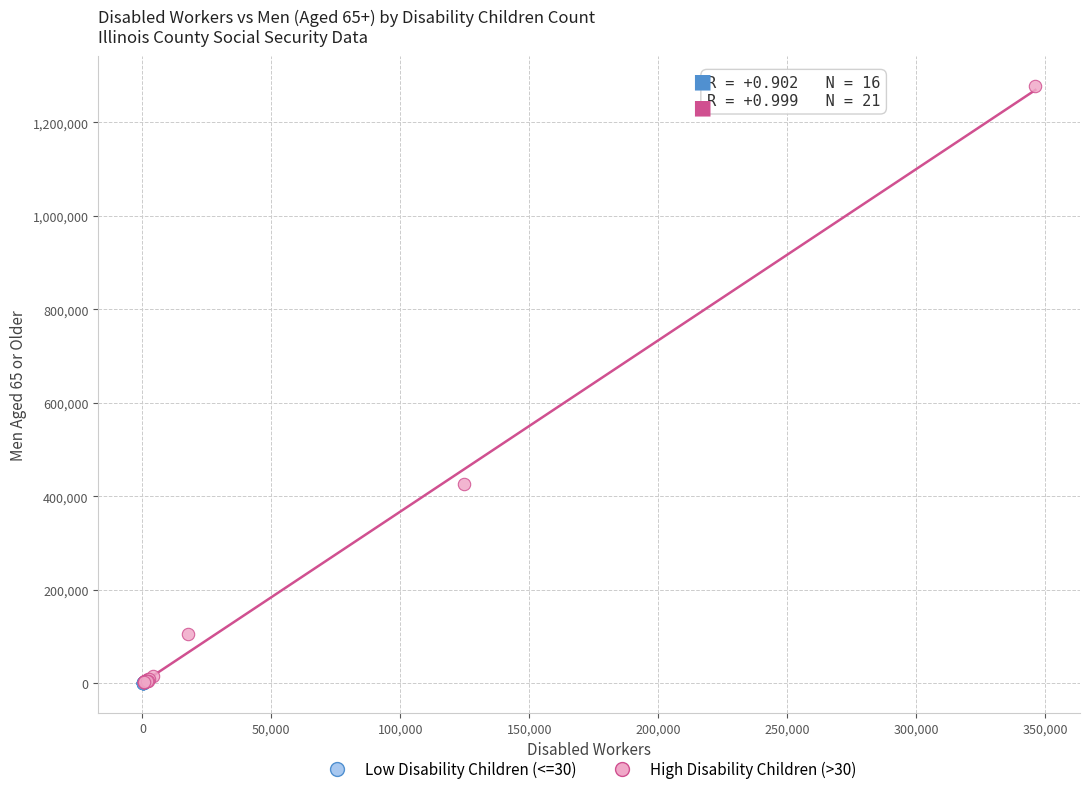

Which series has the widest spread of Y values?

High Disability Children (>30)